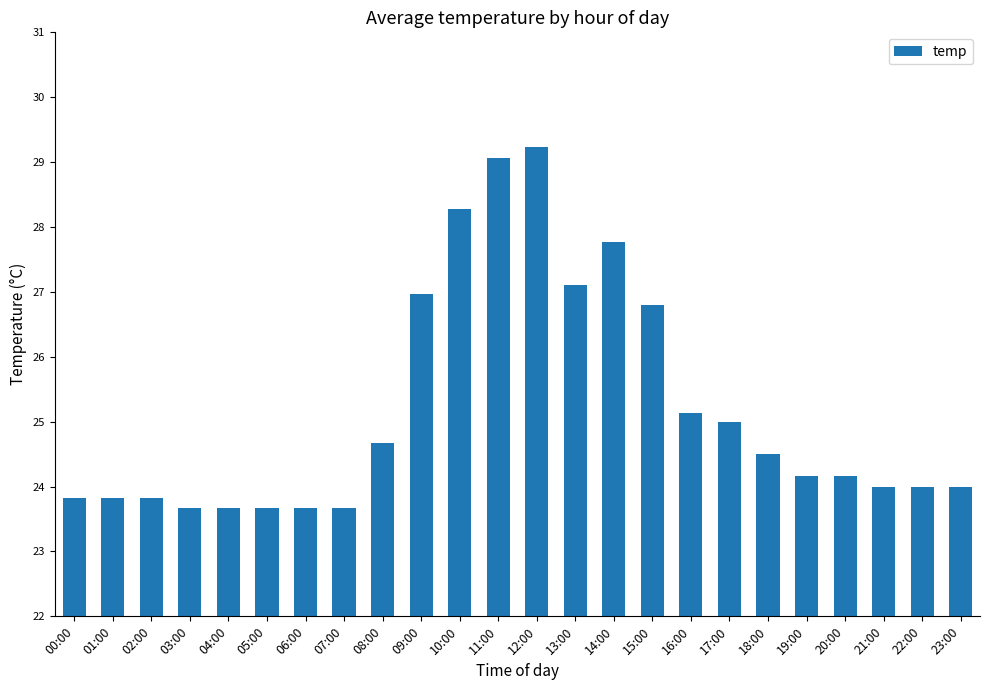

Count the values in the range 23 to 26.

17